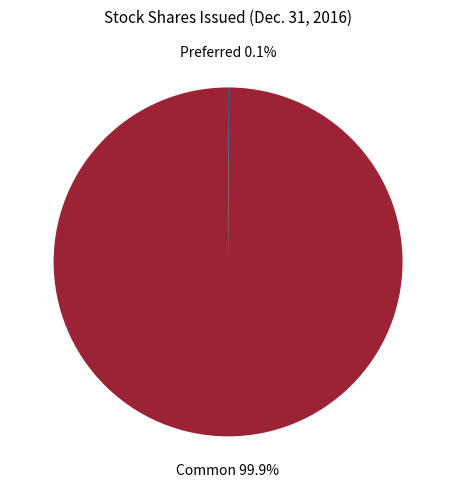

Is there a majority slice in this chart?

Yes